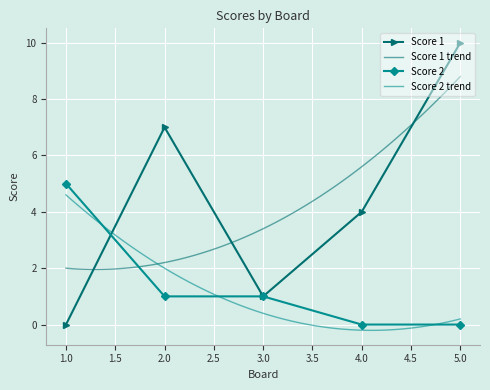

How many lines are shown in the chart?

2